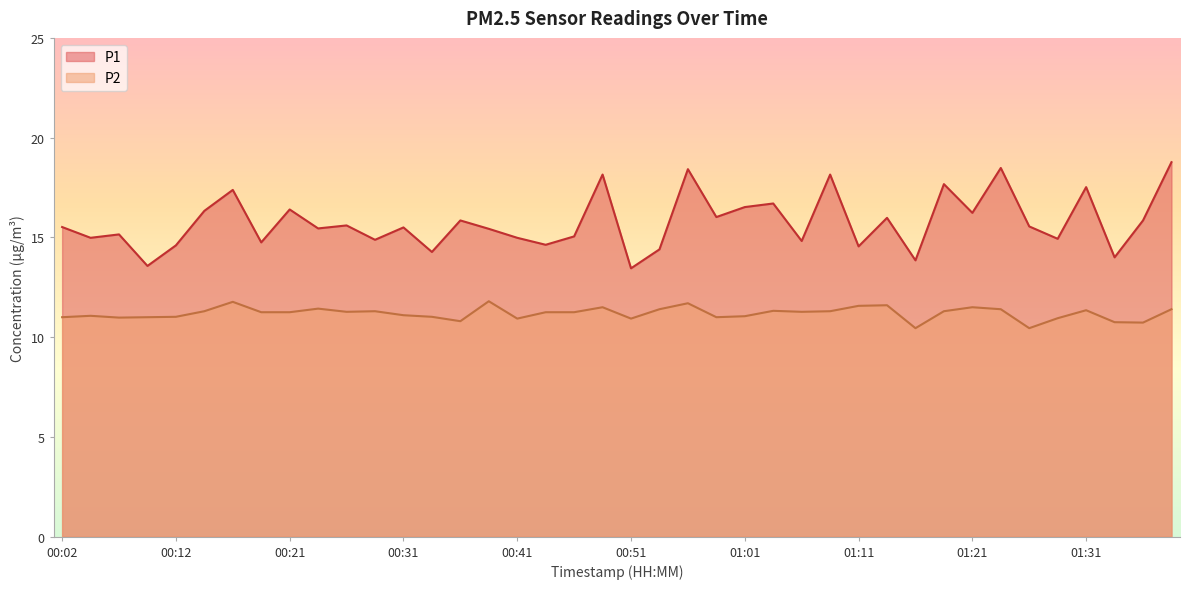

What is the label of the 13th point from the right?

01:08